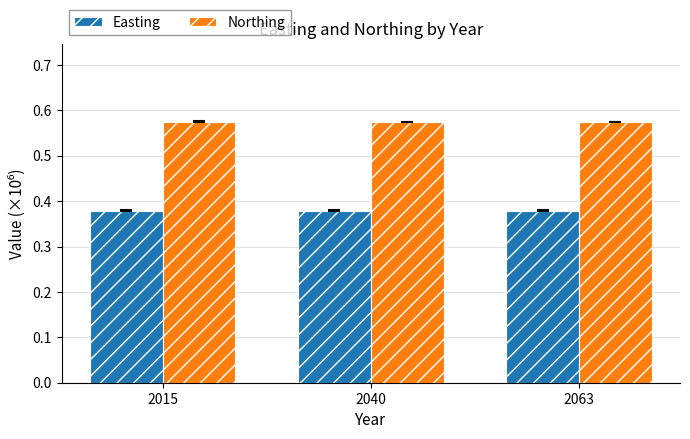

True or false: Northing has a value of 0.9 at 2015.

False